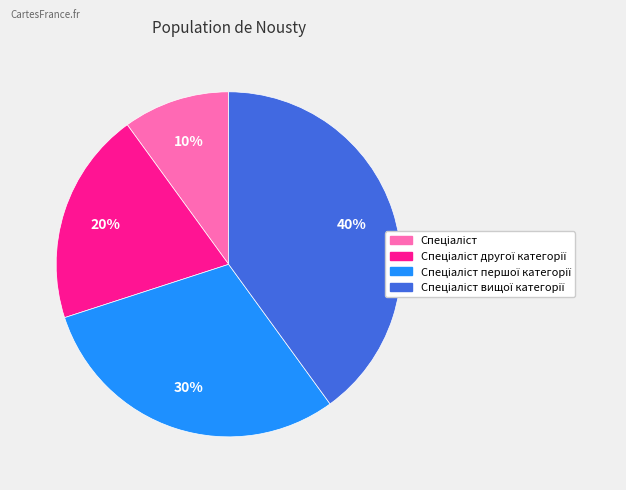

Is there a majority slice in this chart?

No